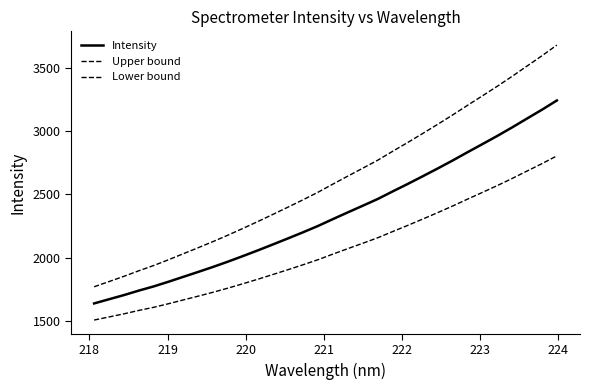

What is the value of the Lower bound point at the 10th from the left?

1761.6